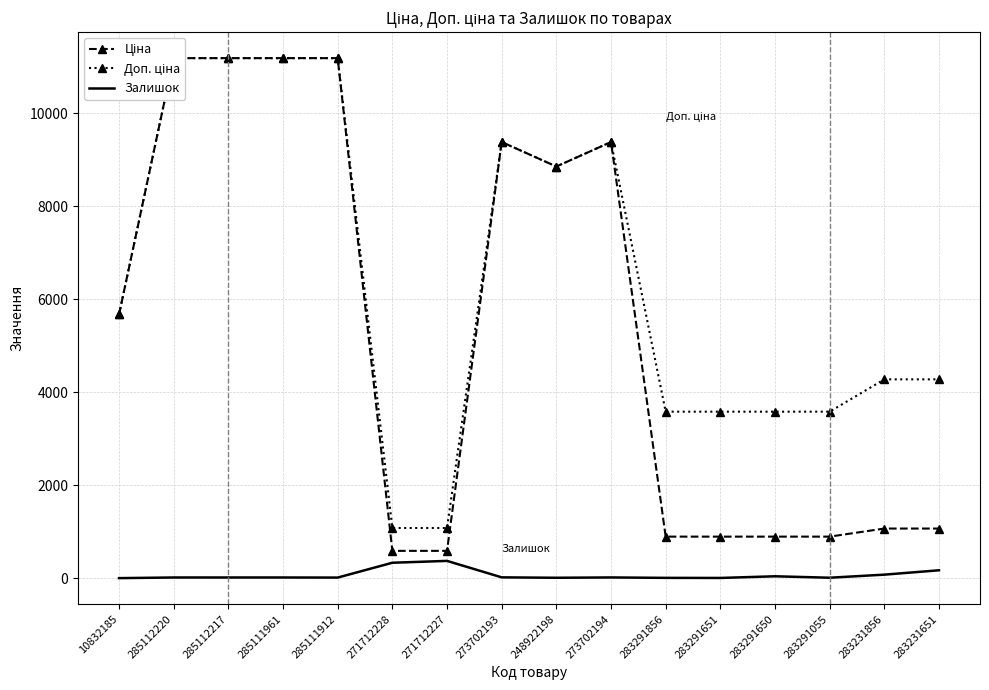

What is the average value of the Ціна series?

5309.6